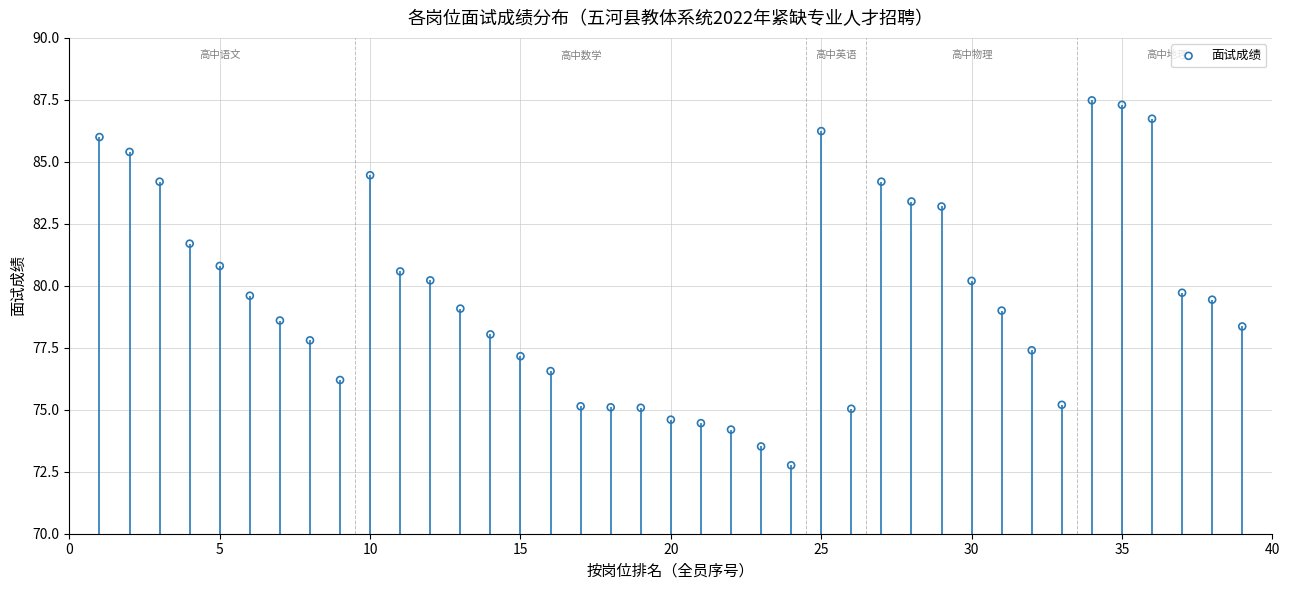

What is the range of X values (max minus min)?

38.0